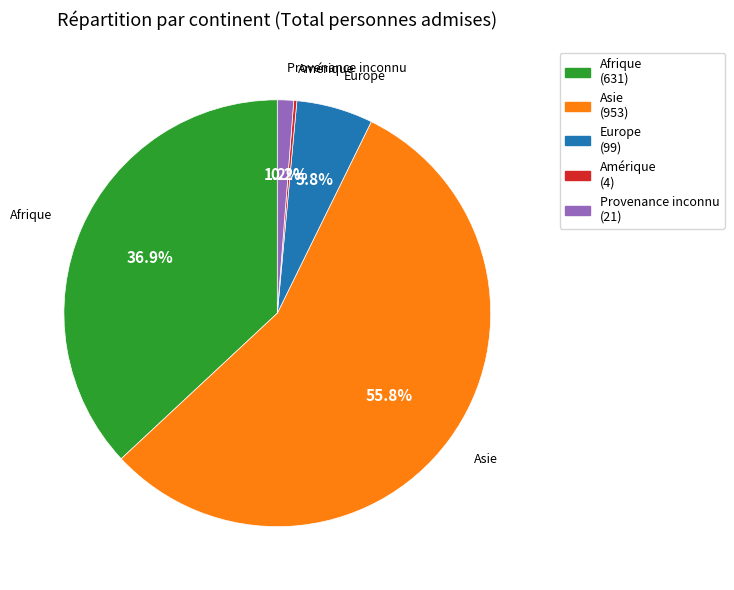

The Asie slice represents 46% of the pie. True or false?

False